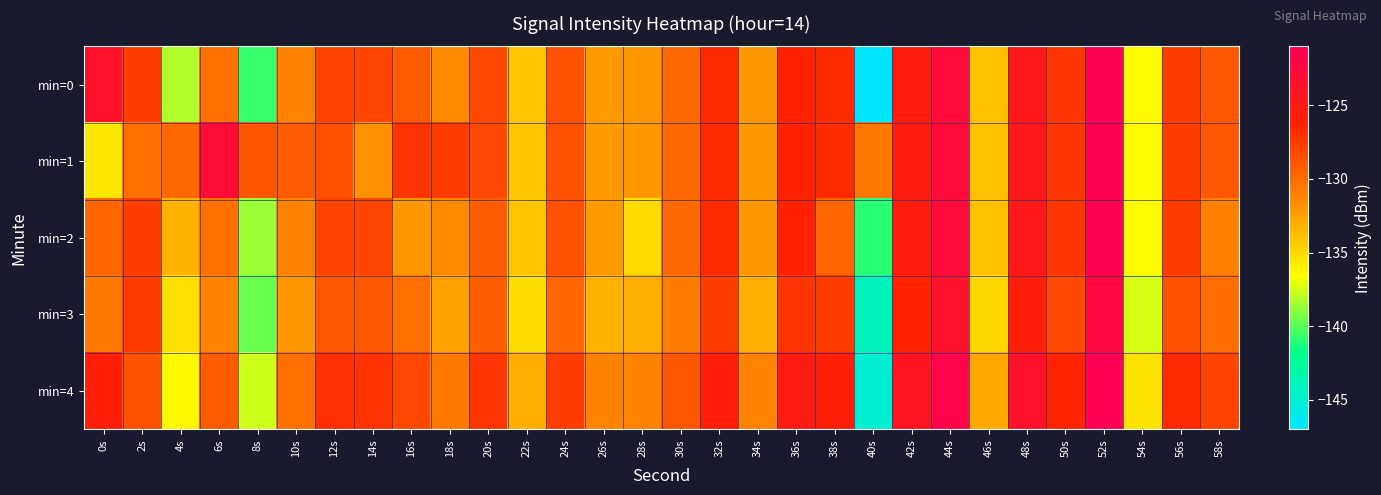

Which series has the largest range (max minus min)?

min=0